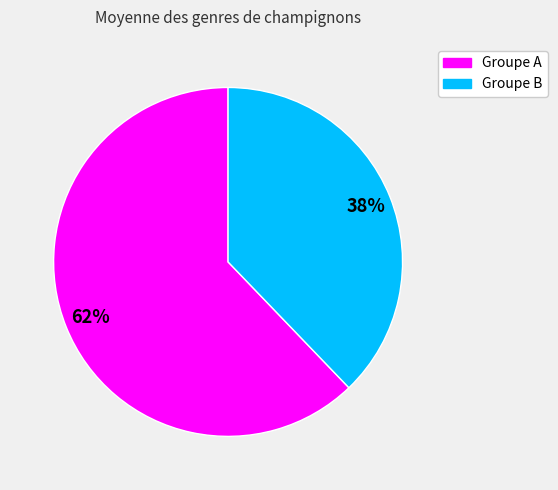

How many segments does this pie chart have?

2